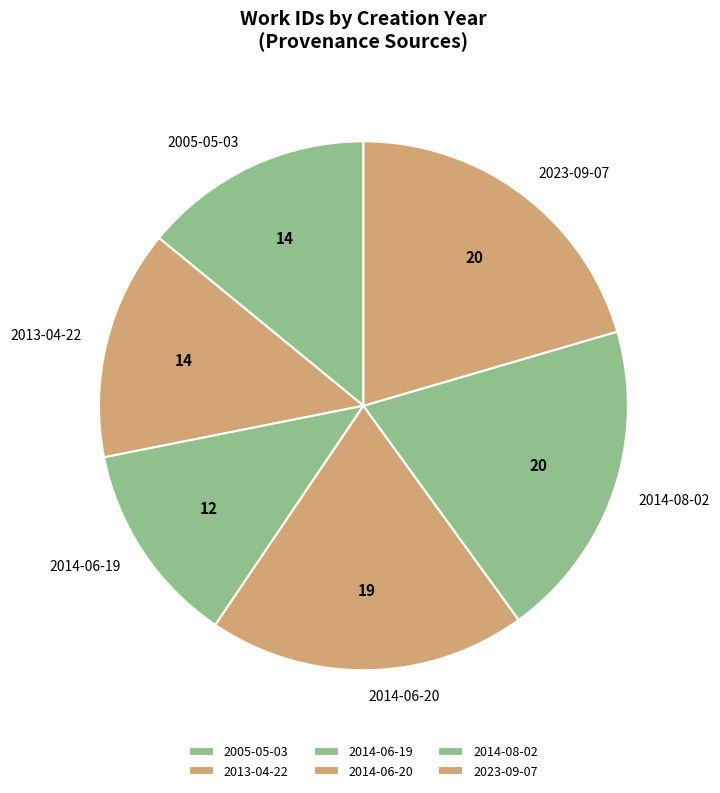

Is there a majority slice in this chart?

No